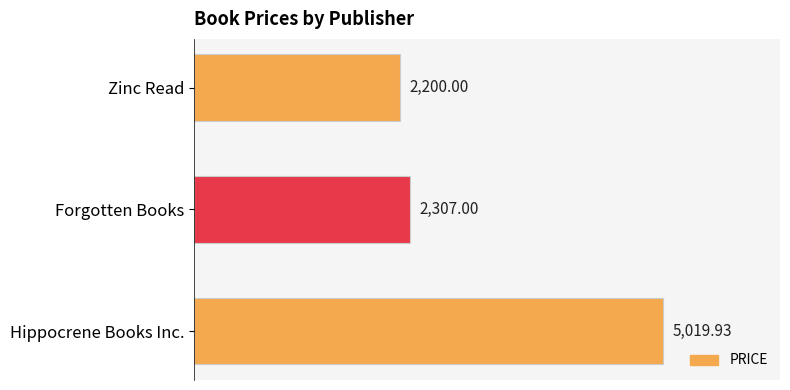

What is the average value?

3175.6